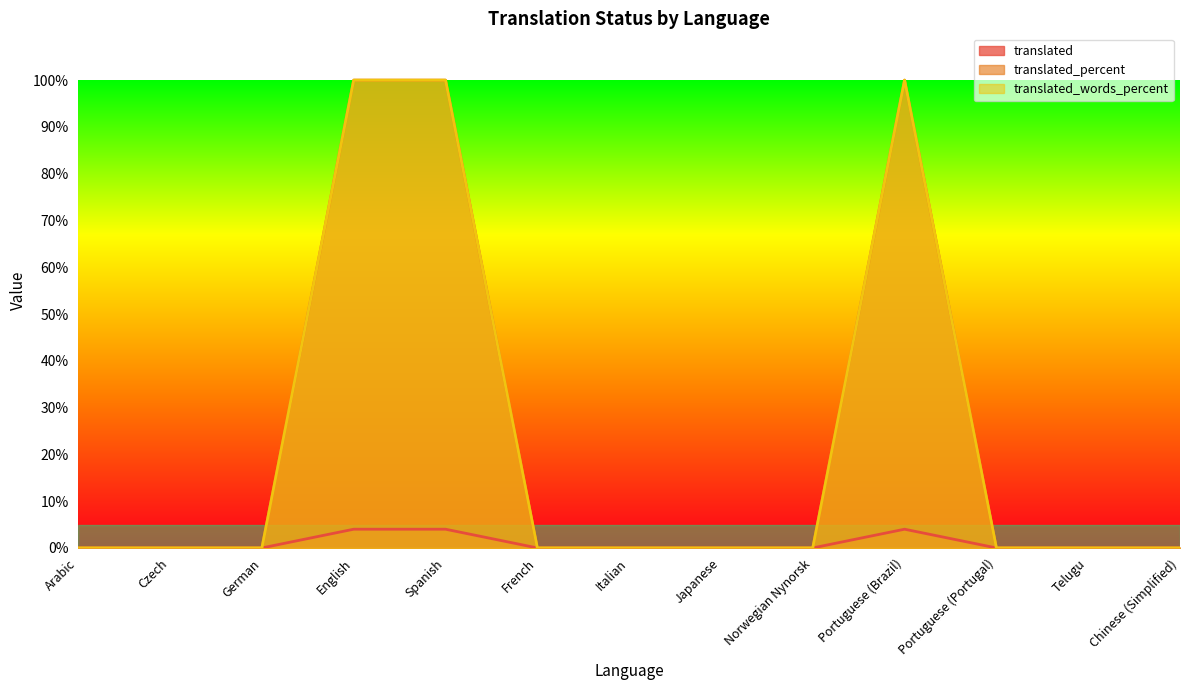

At which category is the sum across all series the highest?

English